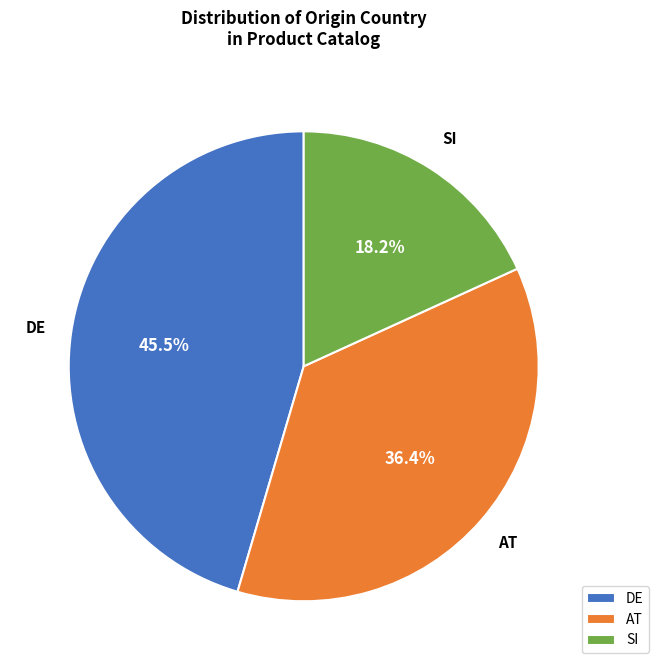

To the nearest percent, what is the difference between the largest and smallest slice percentages?

27%